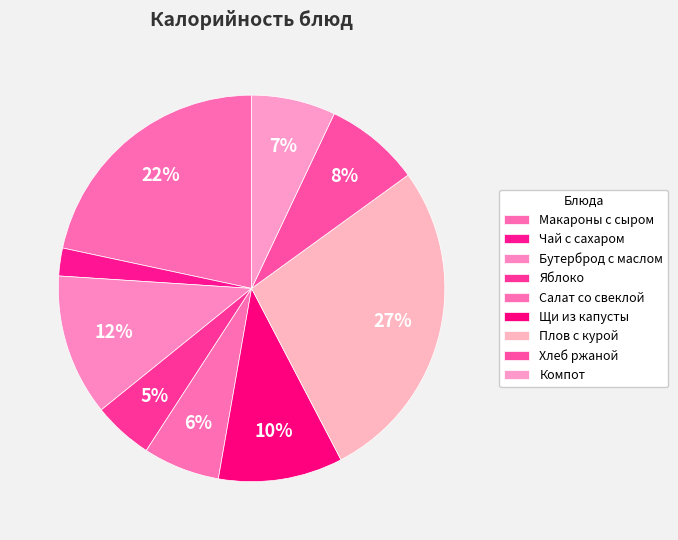

How many segments does this pie chart have?

9